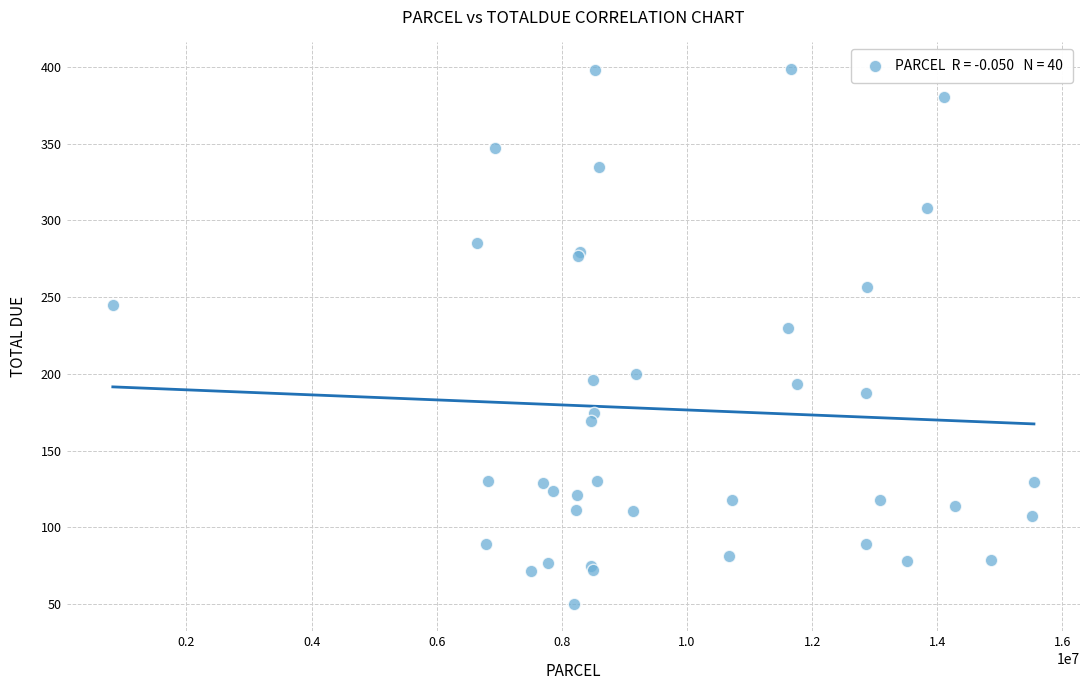

What Y value in the scatter plot is closest to 224?

230.2